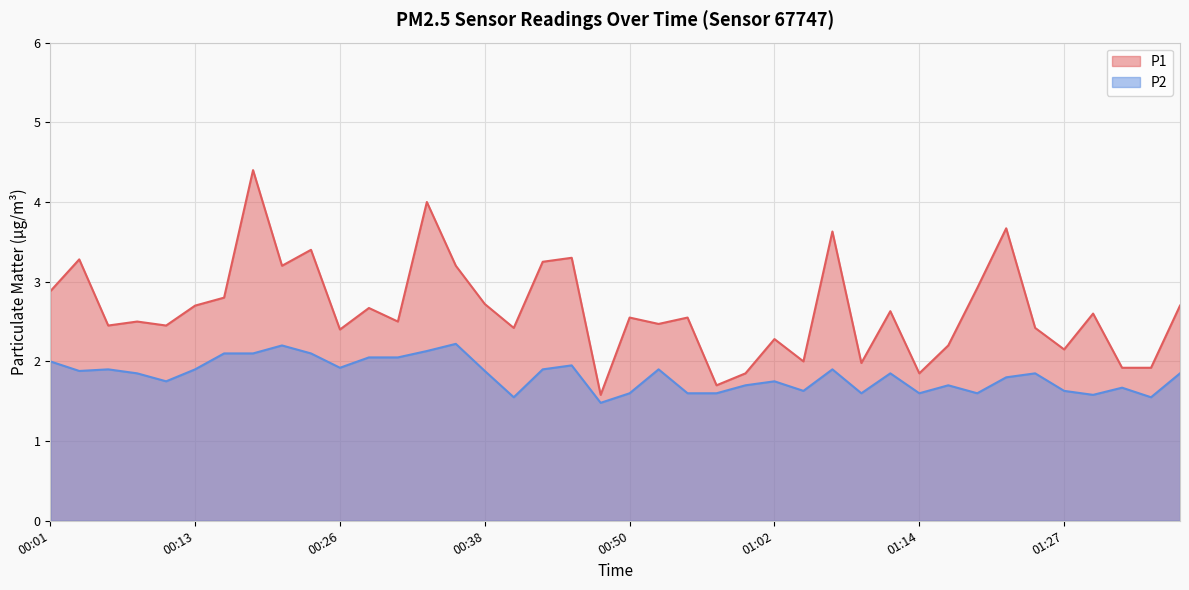

Reading left to right, list all the values displayed in this chart.

P1: 00:01=2.9	00:04=3.3	00:06=2.5	00:09=2.5	00:11=2.5	00:13=2.7	00:16=2.8	00:18=4.4	00:21=3.2	00:23=3.4	00:26=2.4	00:28=2.7	00:30=2.5	00:33=4.0	00:35=3.2	00:38=2.7	00:40=2.4	00:43=3.2	00:45=3.3	00:48=1.6	00:50=2.5	00:52=2.5	00:55=2.5	00:57=1.7	01:00=1.9	01:02=2.3	01:05=2.0	01:07=3.6	01:09=2.0	01:12=2.6	01:14=1.9	01:17=2.2	01:19=2.9	01:22=3.7	01:24=2.4	01:27=2.1	01:29=2.6	01:31=1.9	01:34=1.9	01:36=2.7
P2: 00:01=2.0	00:04=1.9	00:06=1.9	00:09=1.9	00:11=1.8	00:13=1.9	00:16=2.1	00:18=2.1	00:21=2.2	00:23=2.1	00:26=1.9	00:28=2.0	00:30=2.0	00:33=2.1	00:35=2.2	00:38=1.9	00:40=1.6	00:43=1.9	00:45=1.9	00:48=1.5	00:50=1.6	00:52=1.9	00:55=1.6	00:57=1.6	01:00=1.7	01:02=1.8	01:05=1.6	01:07=1.9	01:09=1.6	01:12=1.9	01:14=1.6	01:17=1.7	01:19=1.6	01:22=1.8	01:24=1.9	01:27=1.6	01:29=1.6	01:31=1.7	01:34=1.6	01:36=1.9